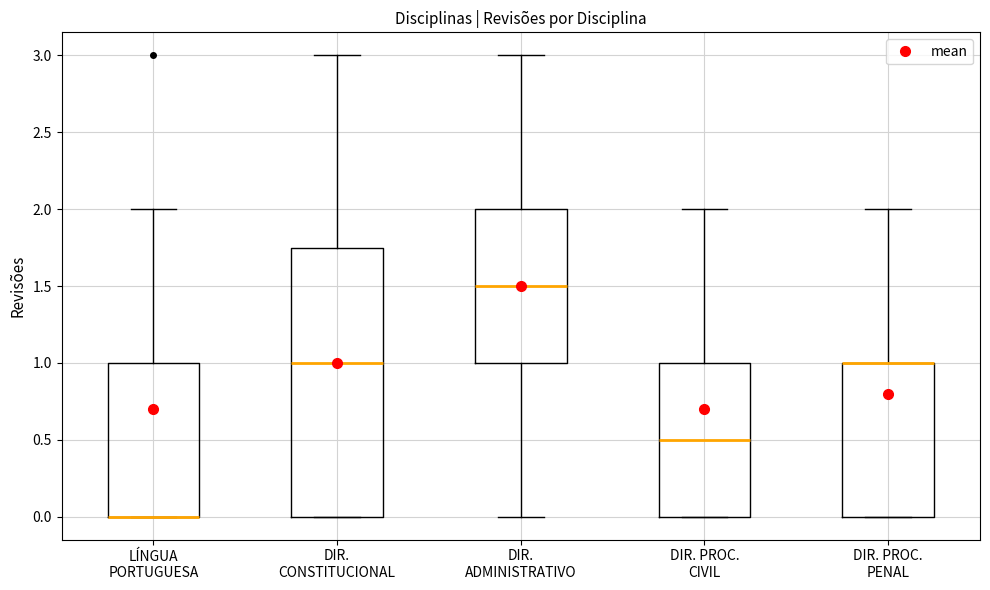

Reading left to right, read every box against the y-axis: the position of its median line, the range the box covers, and the ends of its whiskers. The values are not printed on the chart, so give them approximately, as read against the axis.

LÍNGUA PORTUGUESA: median 0.00 (drawn on the box's lower edge), box 0.00 to 1.00, whiskers 0.00 to 2.00
DIR. CONSTITUCIONAL: median 1.00, box 0.00 to 1.75, whiskers 0.00 to 3.00
DIR. ADMINISTRATIVO: median 1.50, box 1.00 to 2.00, whiskers 0.00 to 3.00
DIR. PROC. CIVIL: median 0.50, box 0.00 to 1.00, whiskers 0.00 to 2.00
DIR. PROC. PENAL: median 1.00 (drawn on the box's upper edge), box 0.00 to 1.00, whiskers 0.00 to 2.00